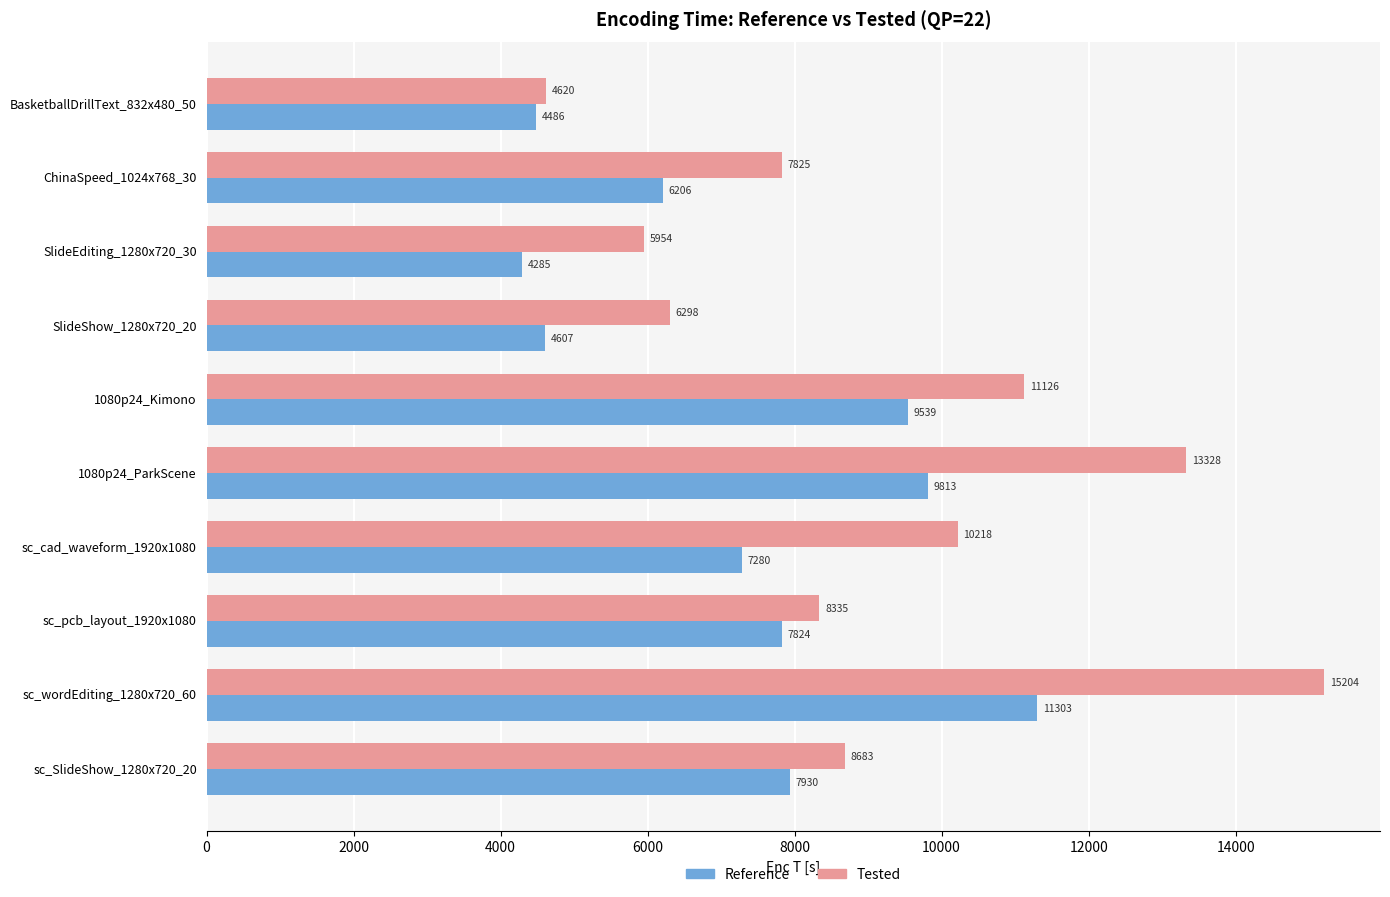

Where is Reference nearest to the value 7794?

sc_pcb_layout_1920x1080